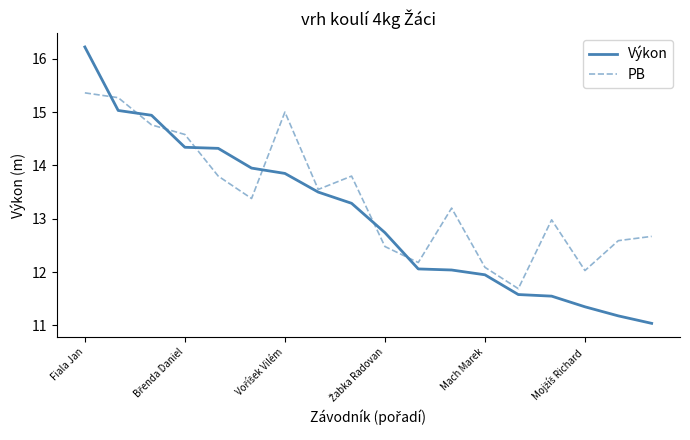

What is the lowest value of the PB series?

11.7